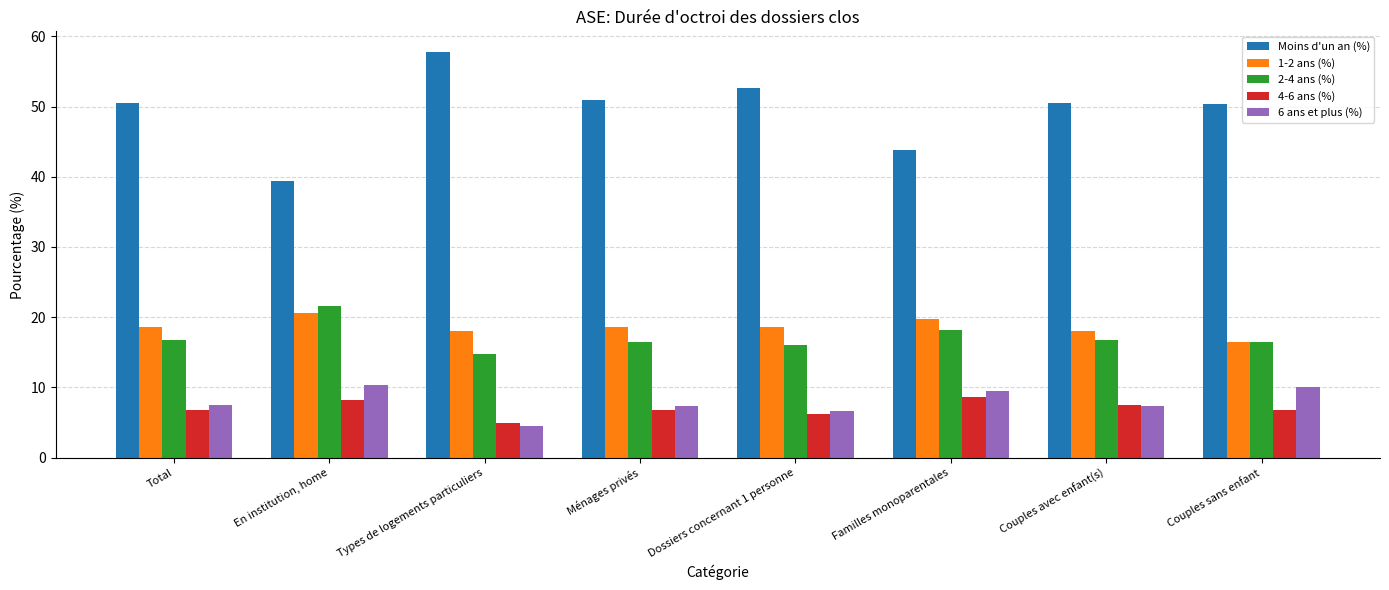

What is the difference between the maximum and minimum values in the 4-6 ans (%) series?

3.8